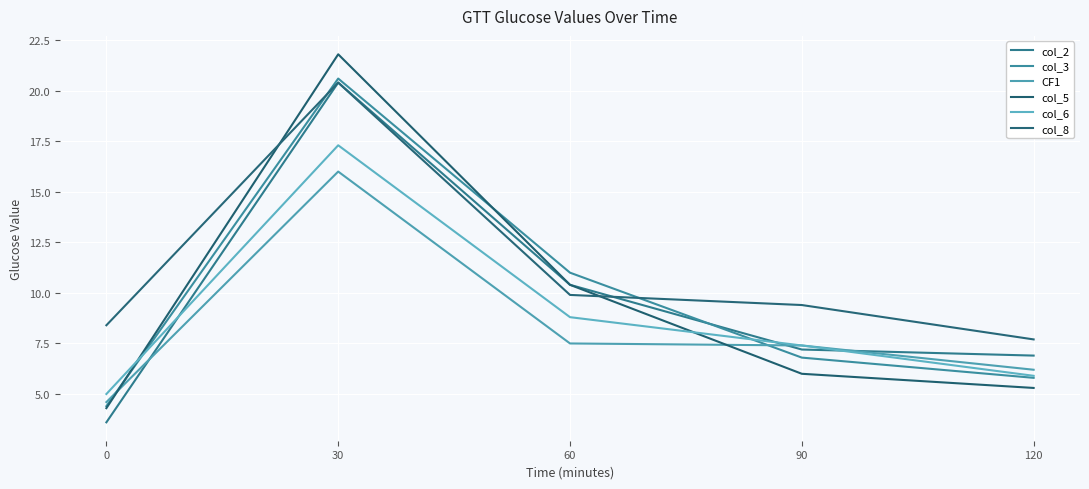

At which category is the sum across all series the highest?

30